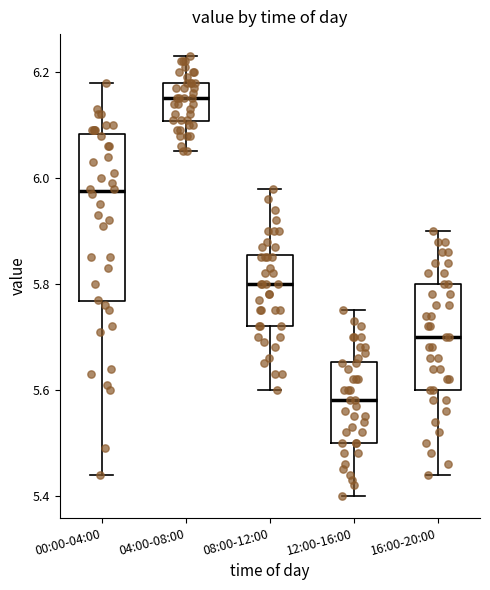

Reading left to right, transcribe this box plot: for each box, give where its median line is, the range the box spans, and where its two whiskers end, as read against the y-axis. The values are not printed on the chart, so give them approximately, as read against the axis.

00:00-04:00: median 5.98, box 5.76 to 6.08, whiskers 5.44 to 6.18
04:00-08:00: median 6.16, box 6.10 to 6.18, whiskers 6.06 to 6.24
08:00-12:00: median 5.80, box 5.72 to 5.86, whiskers 5.60 to 5.98
12:00-16:00: median 5.58, box 5.50 to 5.66, whiskers 5.40 to 5.76
16:00-20:00: median 5.70, box 5.60 to 5.80, whiskers 5.44 to 5.90